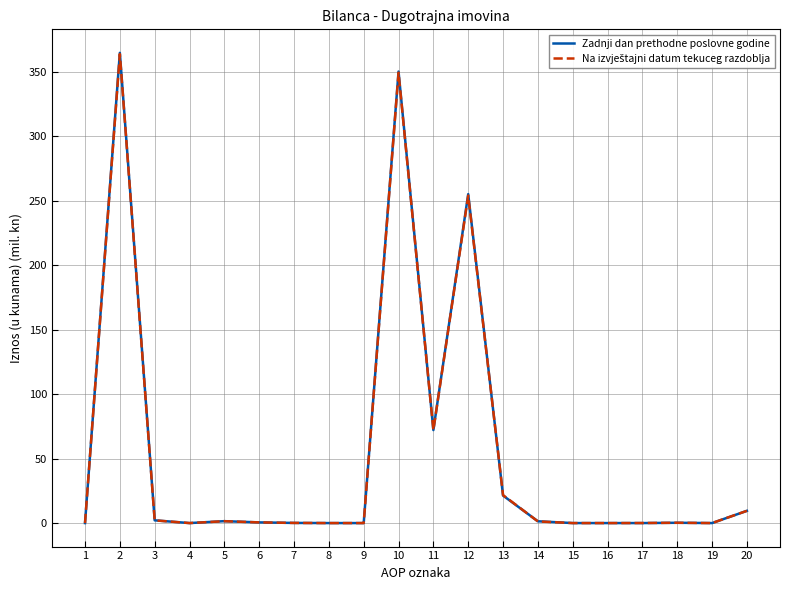

Which series has the widest spread of values?

Zadnji dan prethodne poslovne godine